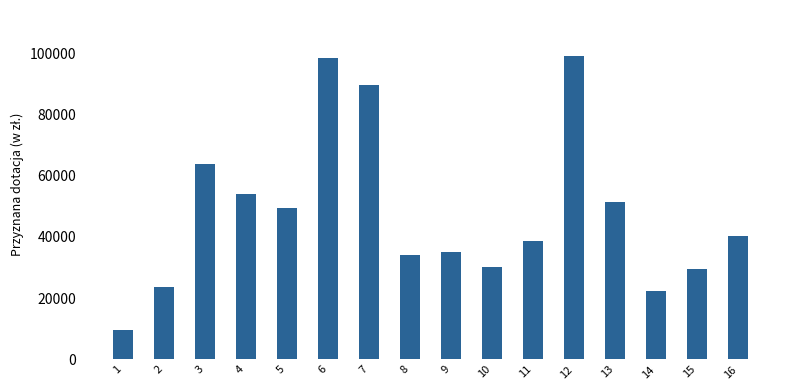

Approximately how many times larger is the value at 7 compared to 10?

3.0